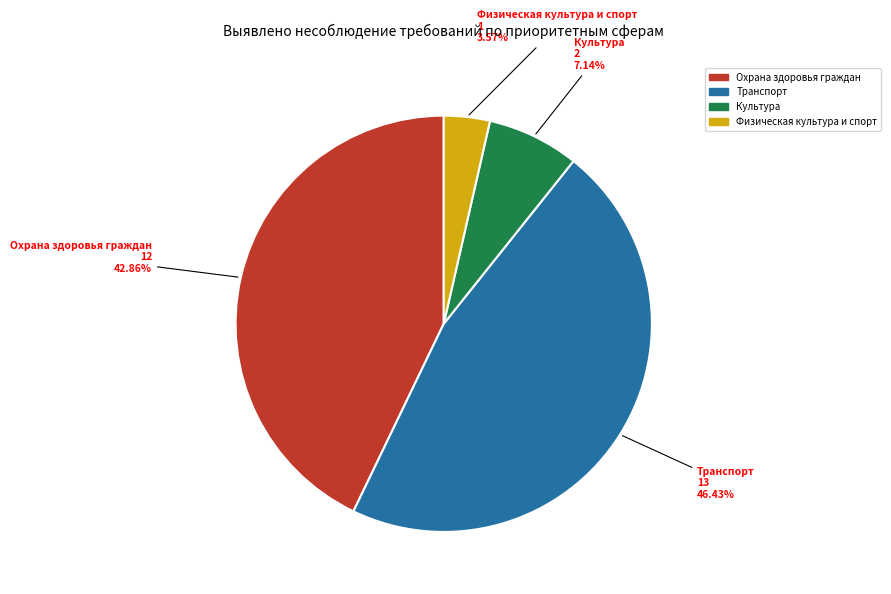

Is there a majority slice in this chart?

No